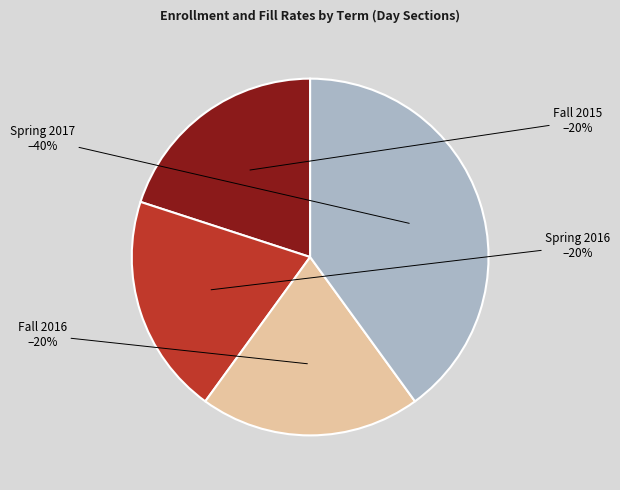

Is there any slice that represents more than half of the pie?

No